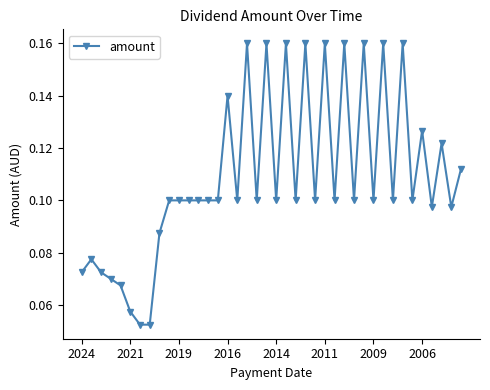

True or false: the data has more than 2 interior local peaks.

True